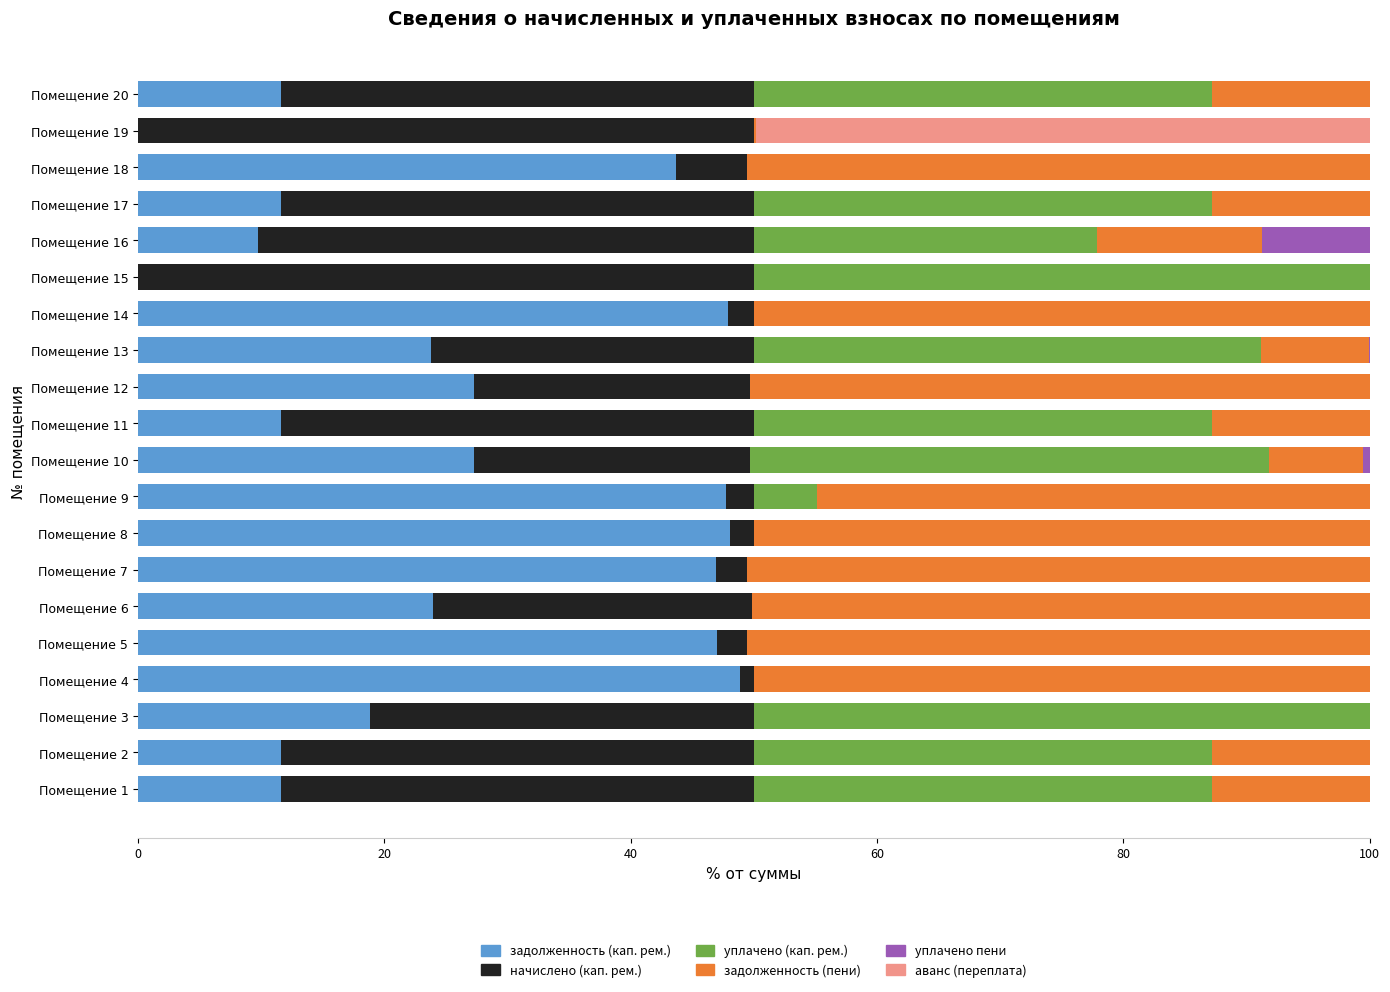

The задолженность (кап. рем.) series shows 3.3 at Помещение 20. True or false?

False